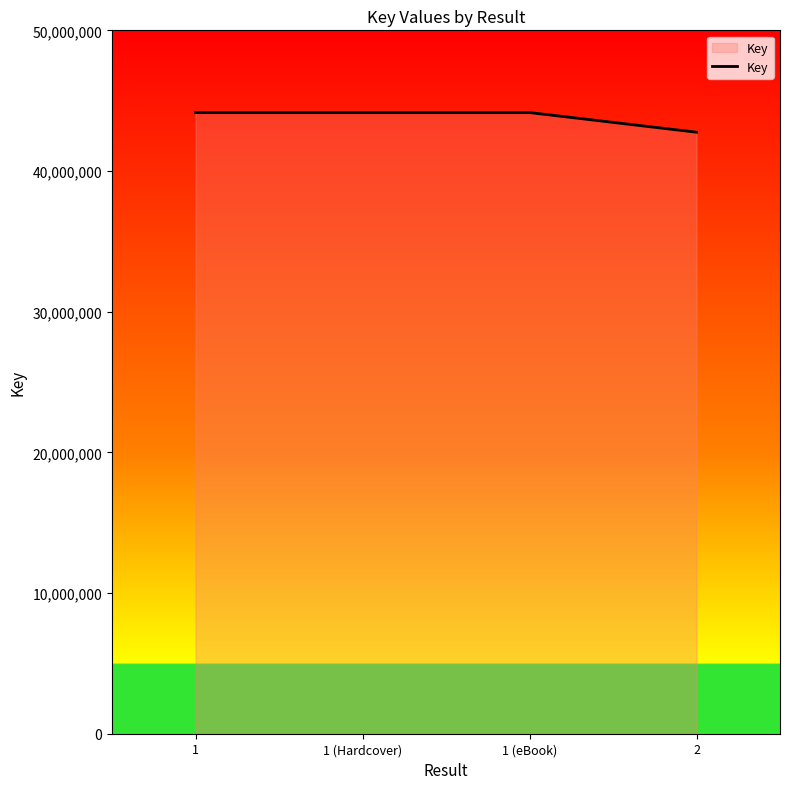

At which category does the chart reach its minimum across all series?

2